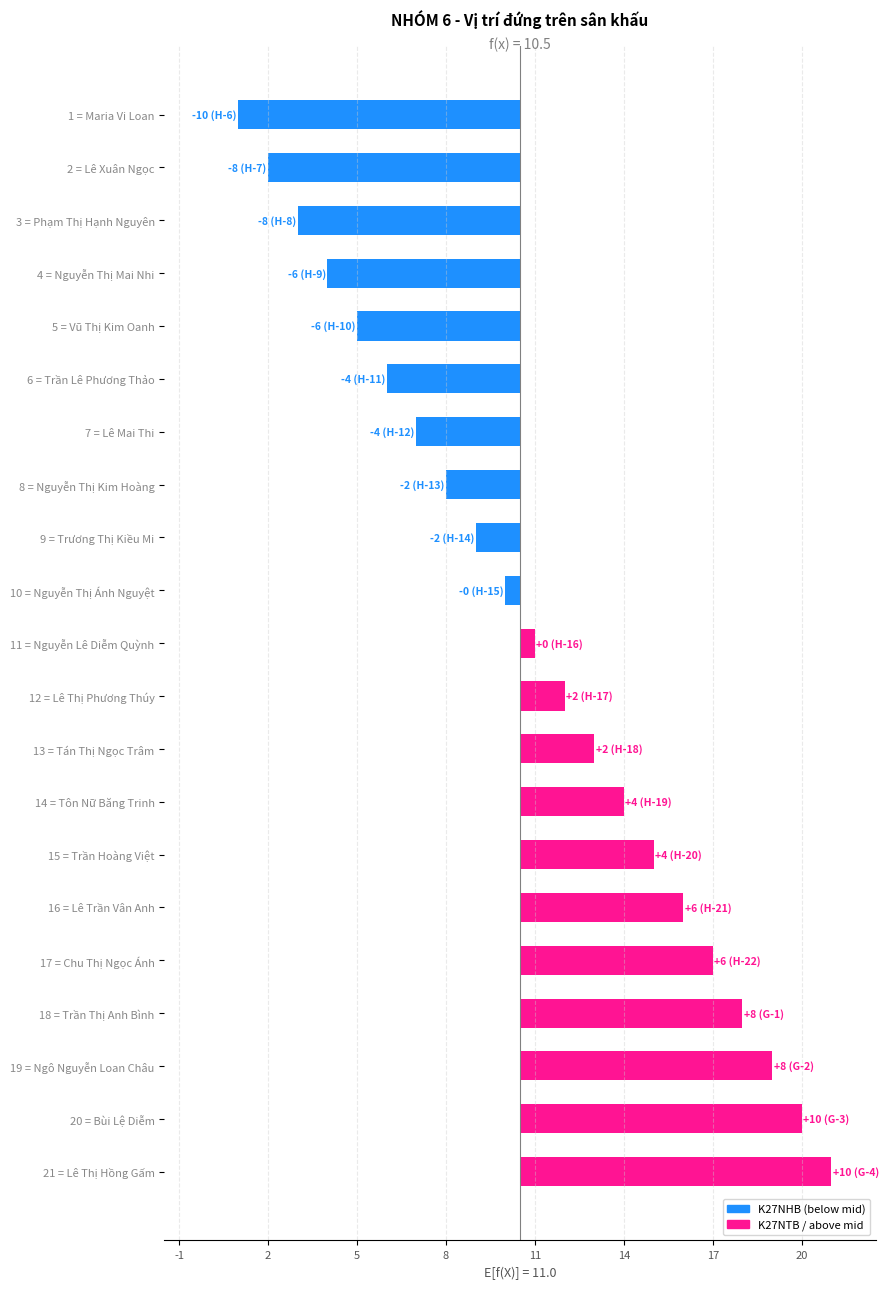

Which has a higher value, 2 = Lê Xuân Ngọc or 10 = Nguyễn Thị Ánh Nguyệt?

10 = Nguyễn Thị Ánh Nguyệt